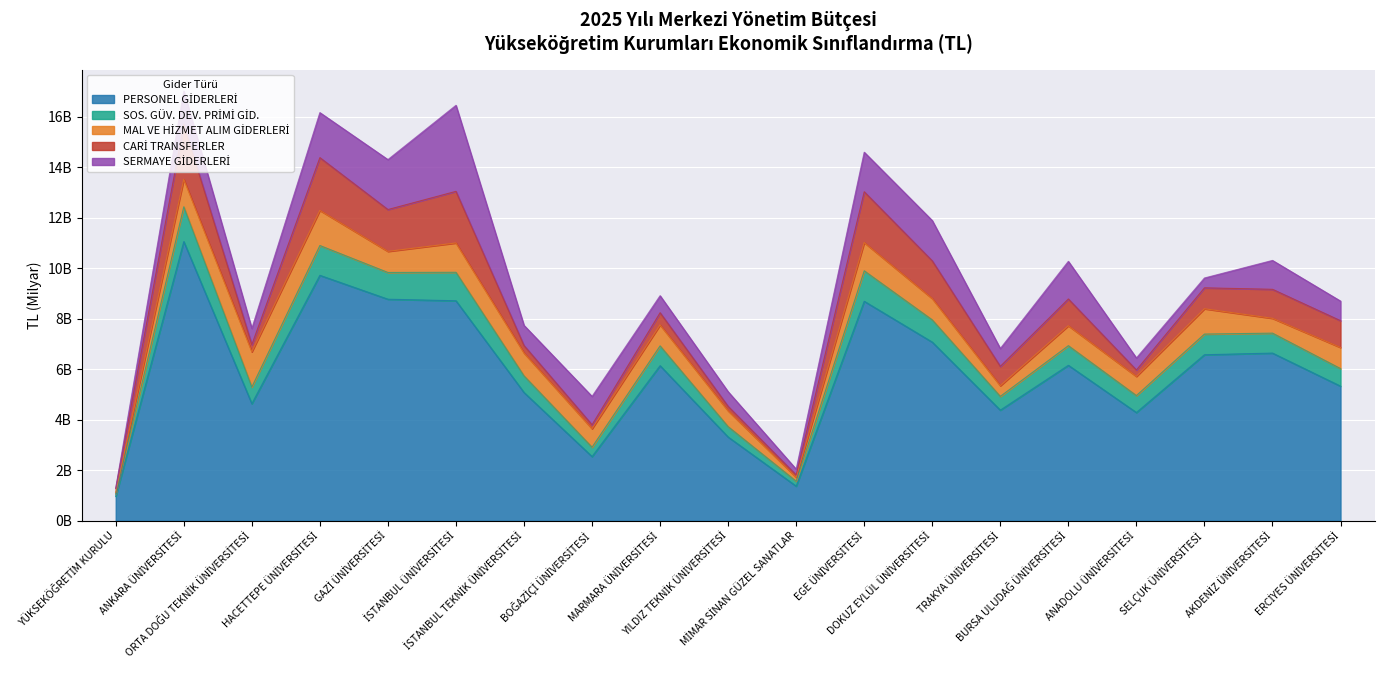

Between ORTA DOĞU TEKNİK ÜNİVERSİTESİ and İSTANBUL TEKNİK ÜNİVERSİTESİ, which series saw the biggest shift?

MAL VE HİZMET ALIM GİDERLERİ